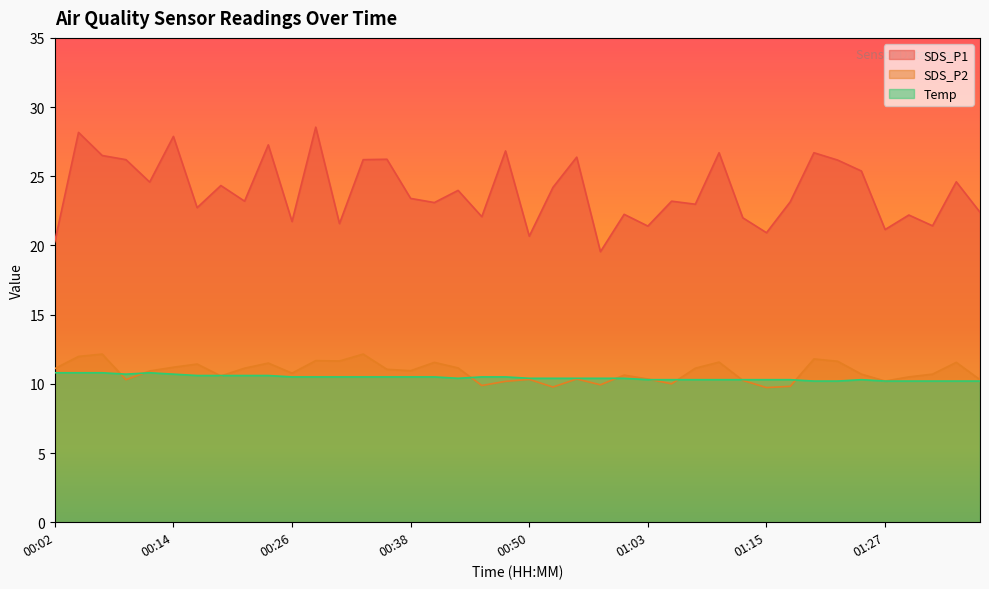

What is the maximum value for SDS_P2?

12.2